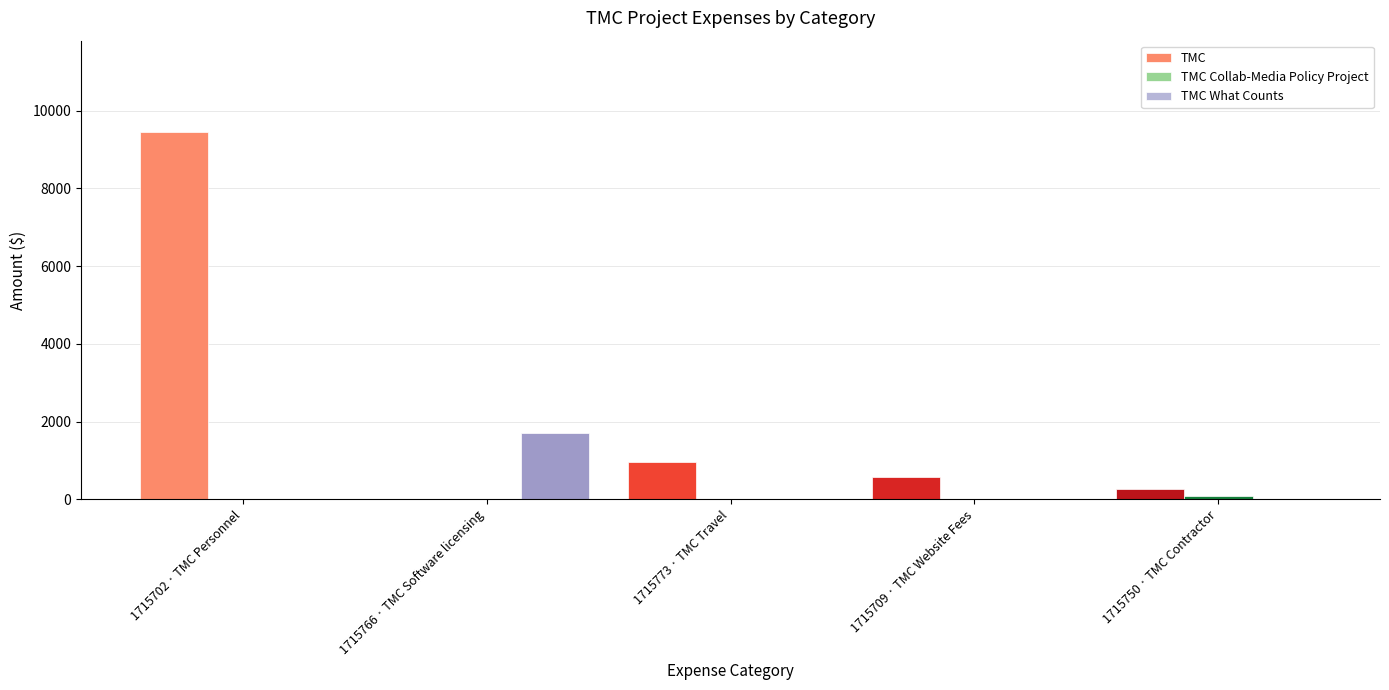

What is the sum of all TMC What Counts values?

1710.5